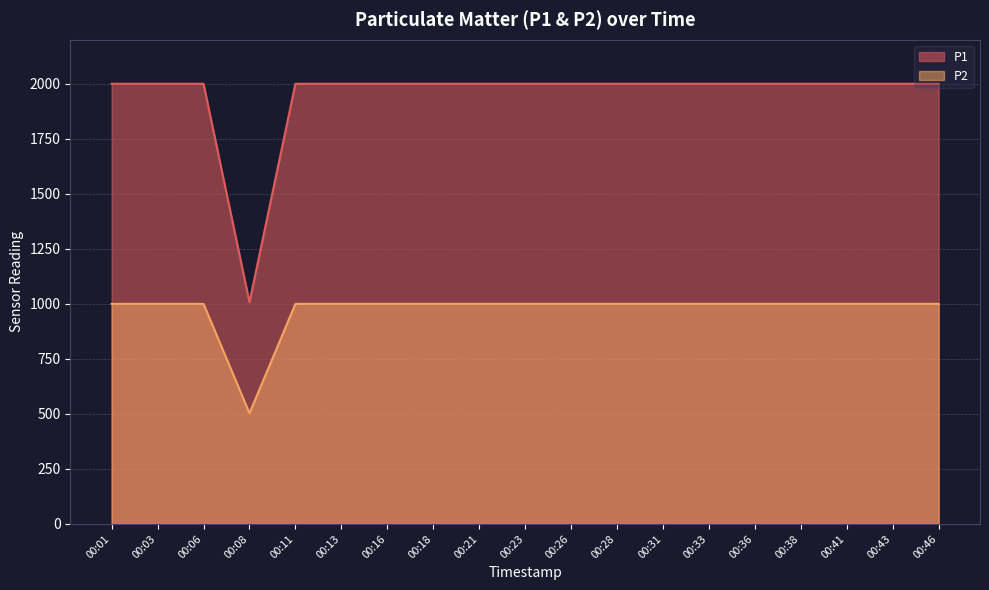

What is the value of the P1 point at the 9th from the left?

1999.9